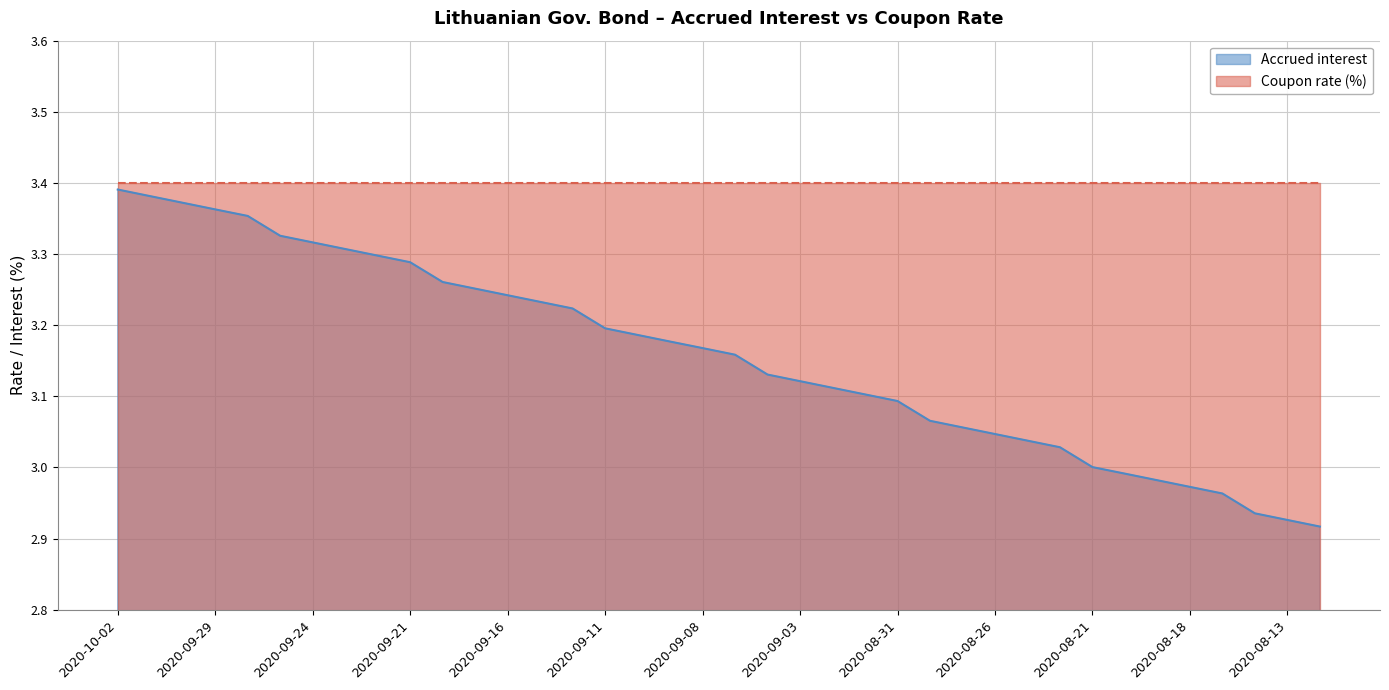

Count the number of data series in this chart.

2